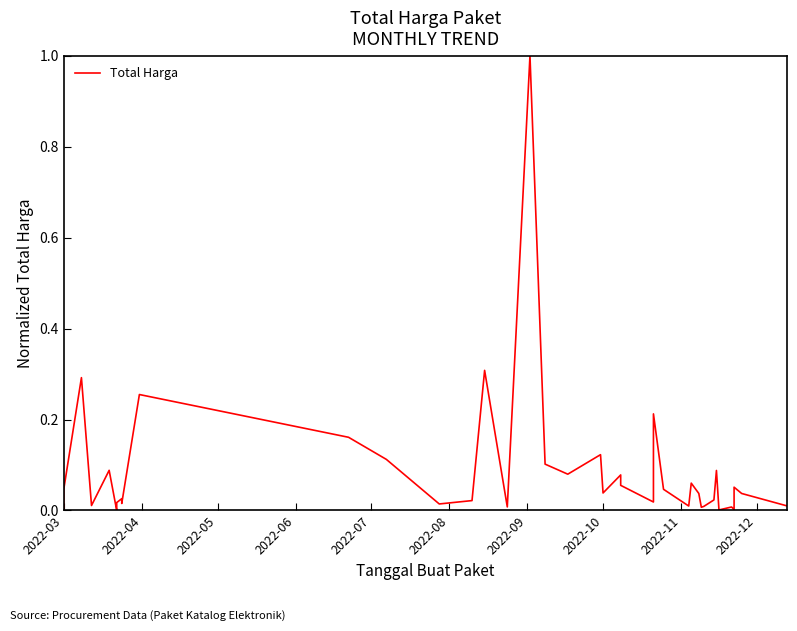

What is the sum of all values?

3.5